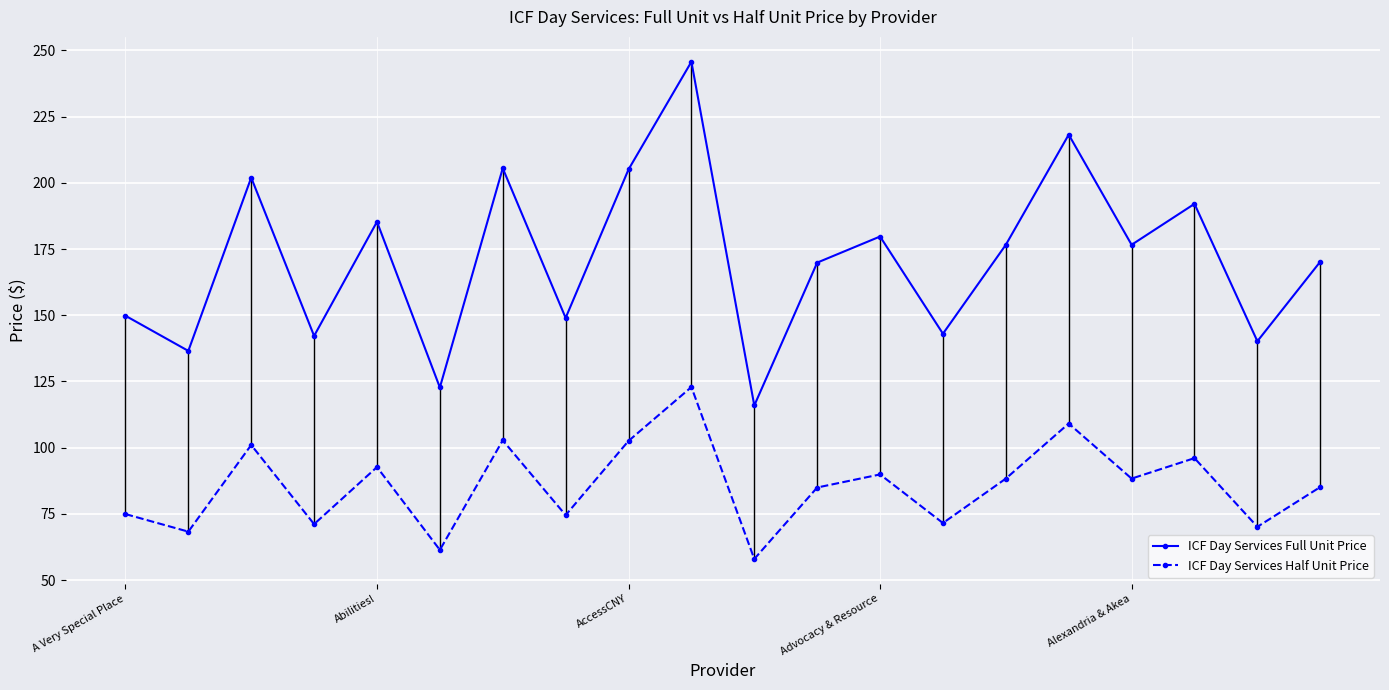

True or false: ICF Day Services Full Unit Price and ICF Day Services Half Unit Price cross at least once.

False